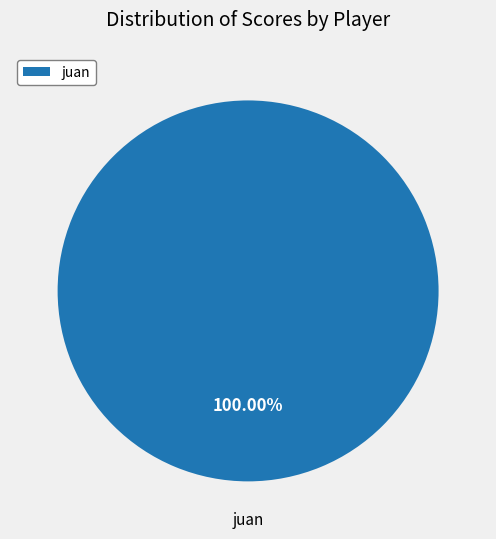

Rank the categories by value from highest to lowest.

juan